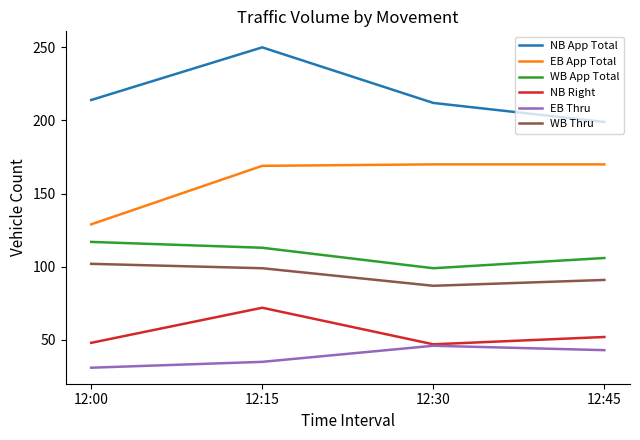

How many values in the WB Thru series are below 99?

2